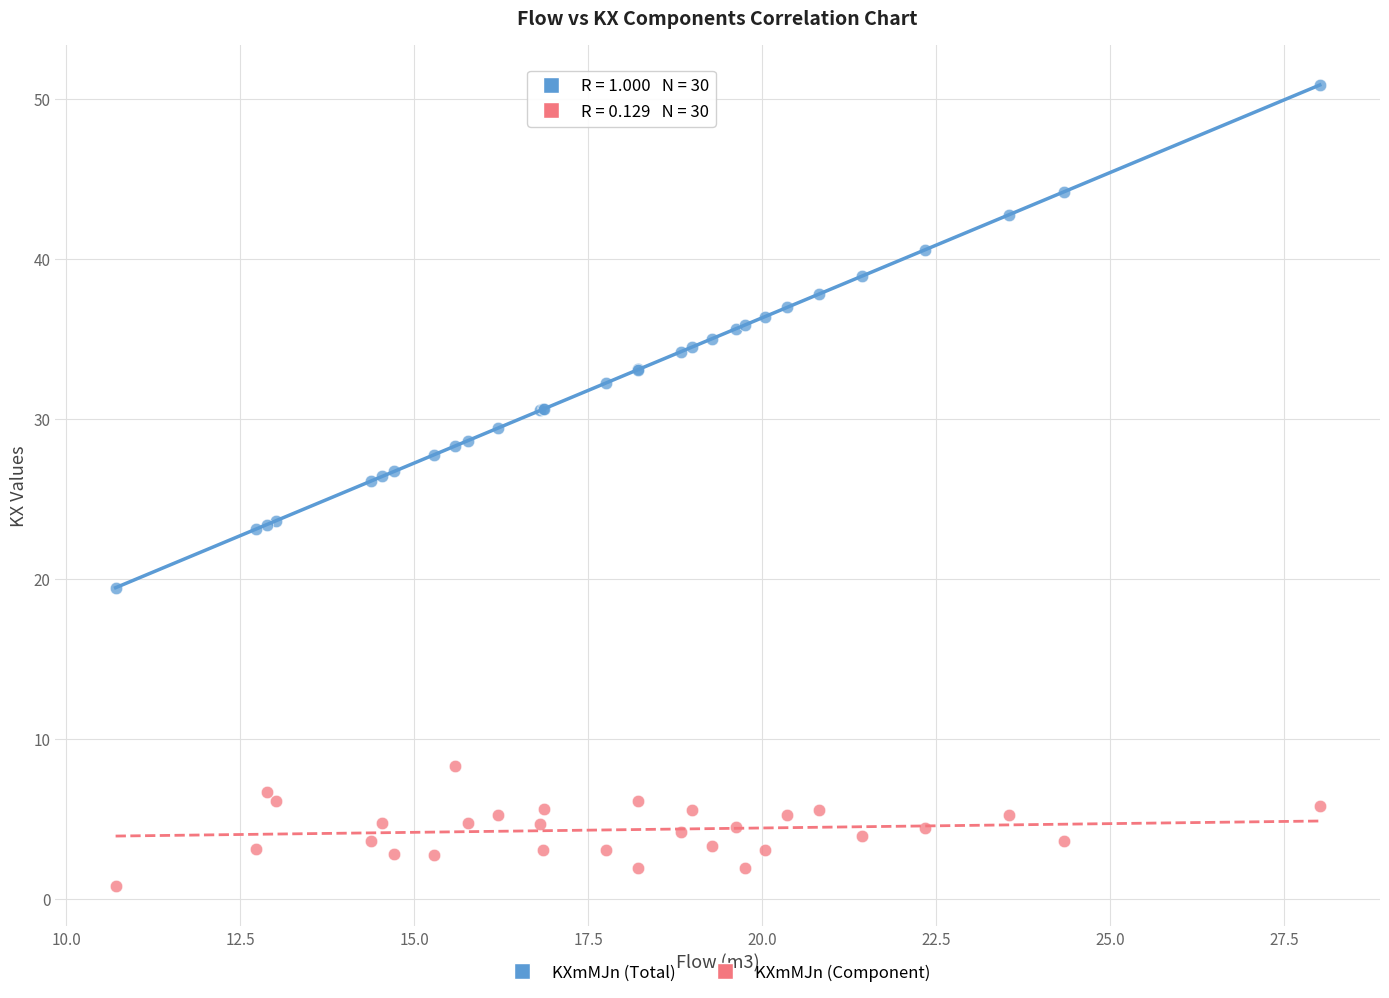

What is the X range (max minus min) for the scatter plot?

17.3